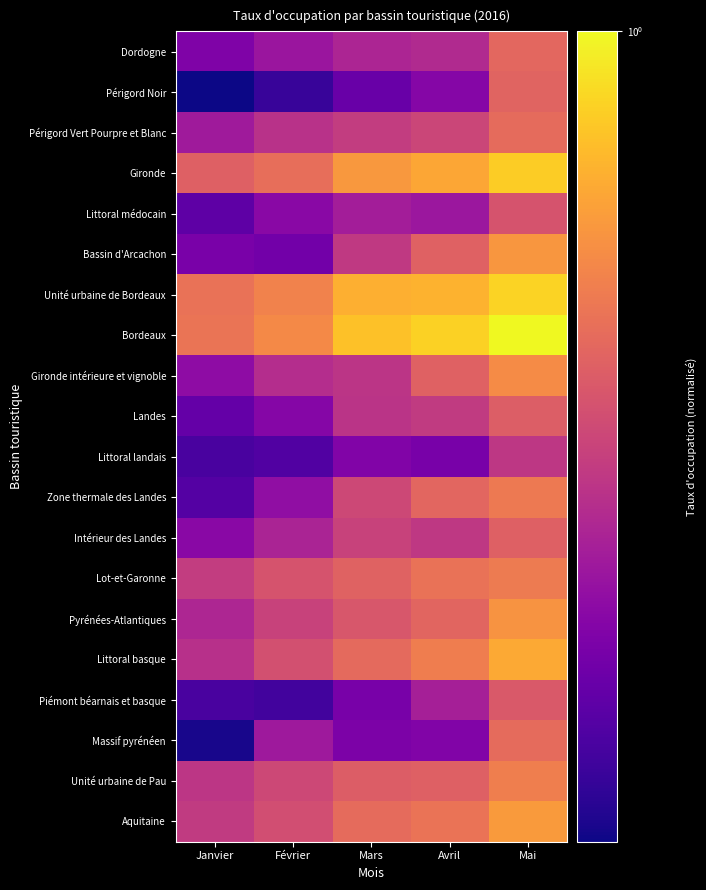

What is the maximum value shown in the chart?

1.0